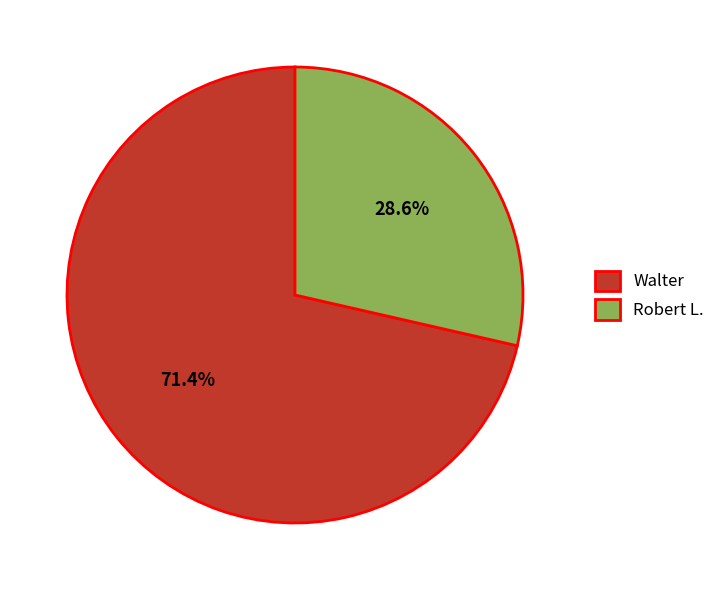

Which has a higher value, Walter or Robert L.?

Walter